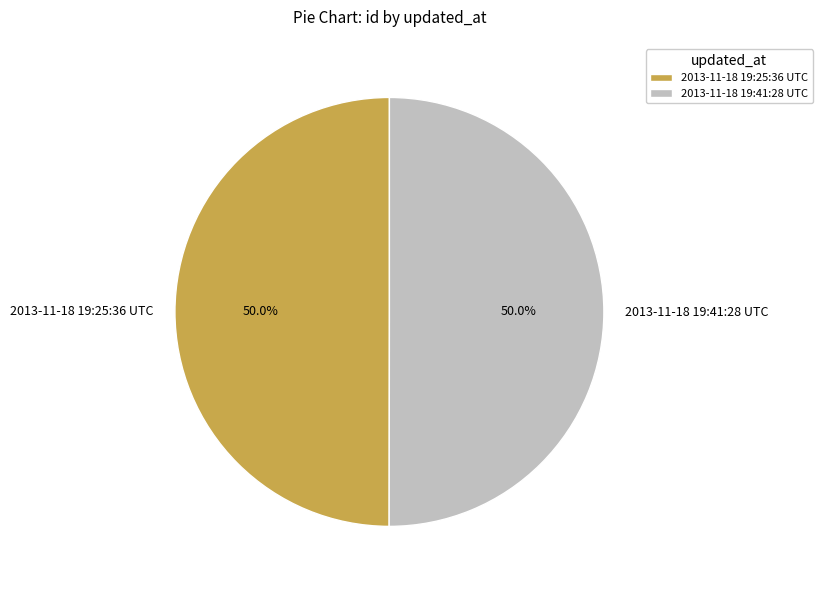

Is the sum of 2013-11-18 19:41:28 UTC and 2013-11-18 19:25:36 UTC greater than half?

Yes